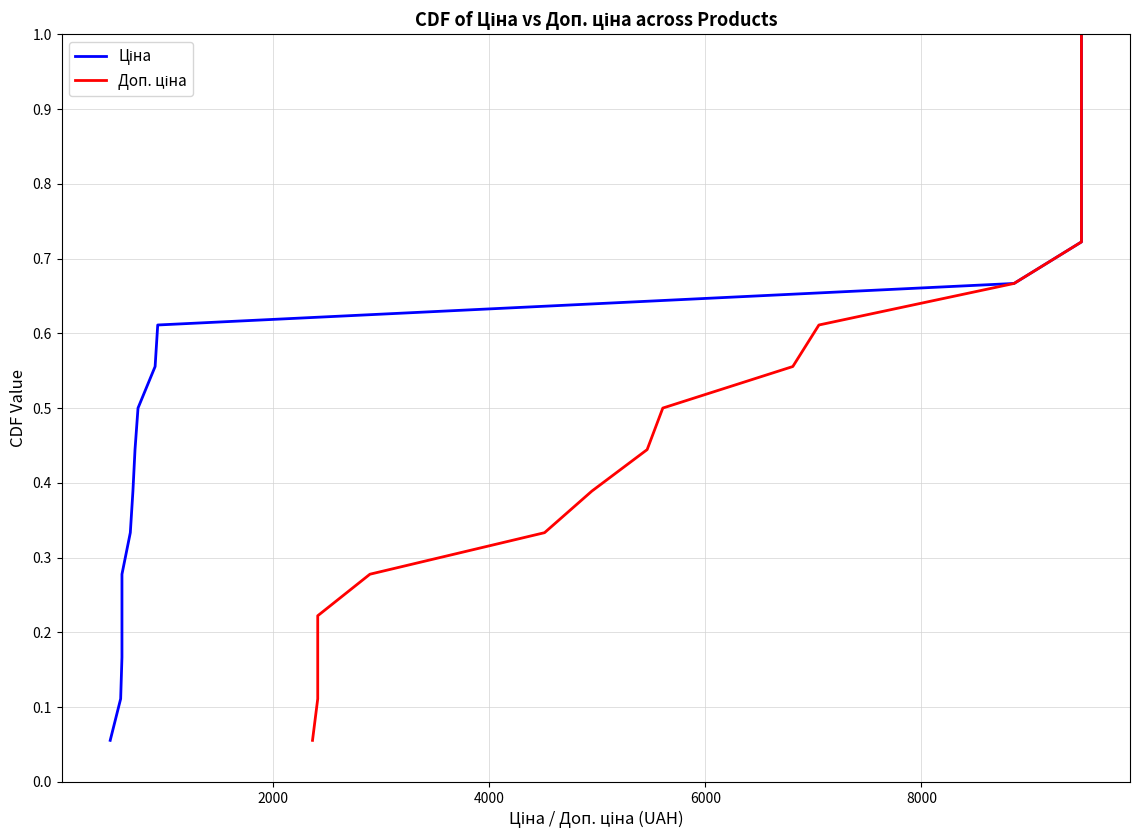

True or false: Ціна and Доп. ціна intersect in this chart.

False